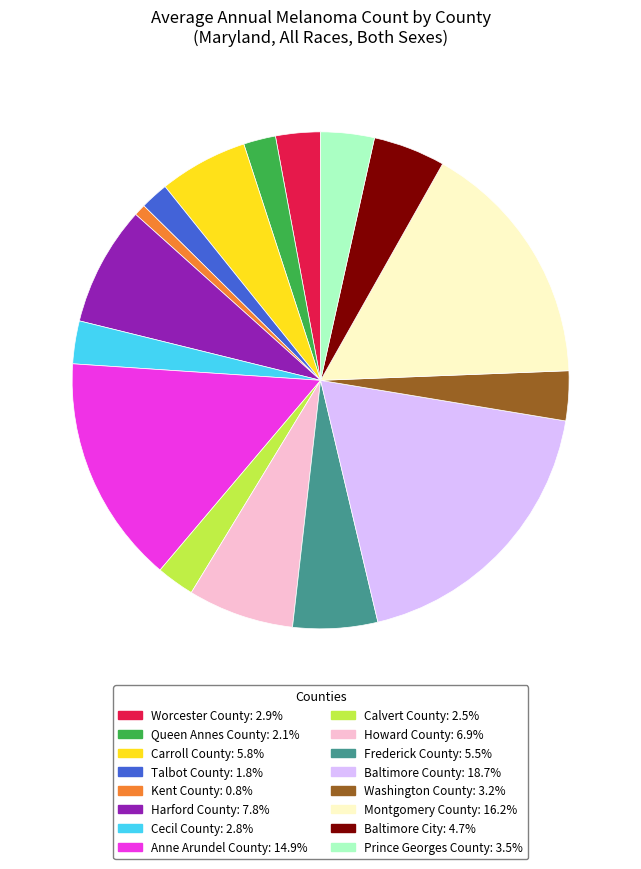

Is there a majority slice in this chart?

No